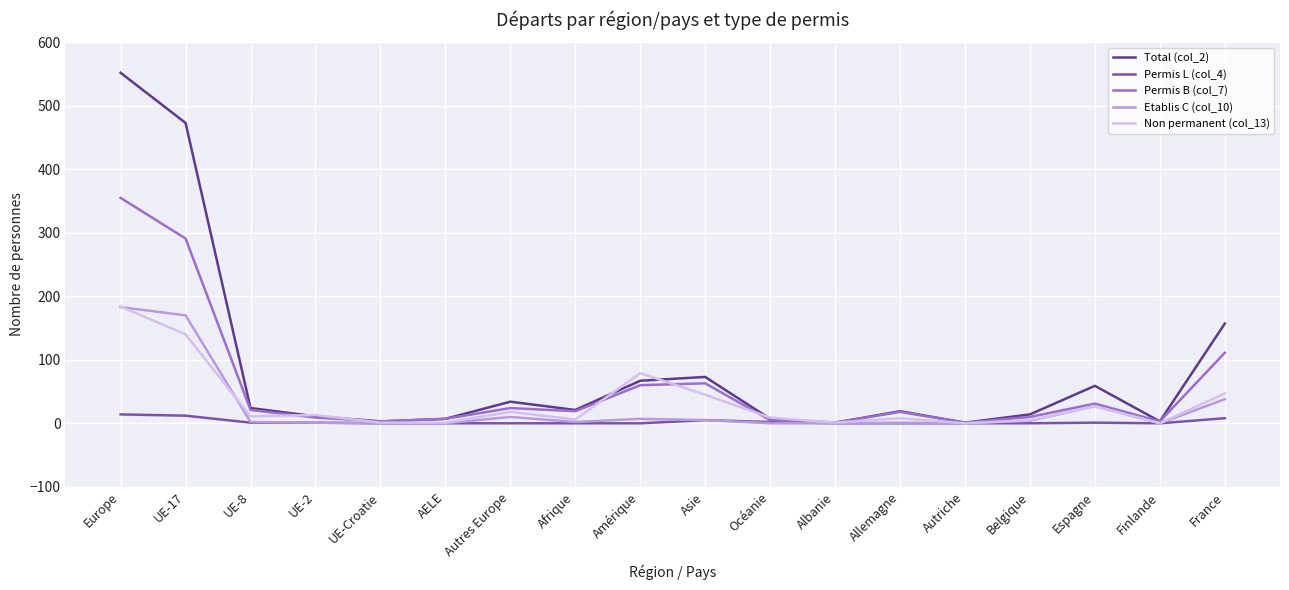

What is the total value across all series at Europe?

1288